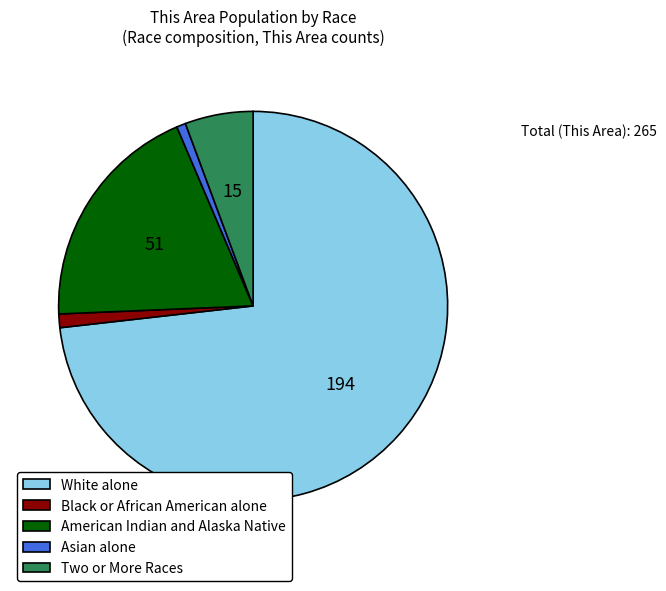

Do White alone and Black or African American alone together represent more than half of the pie?

Yes